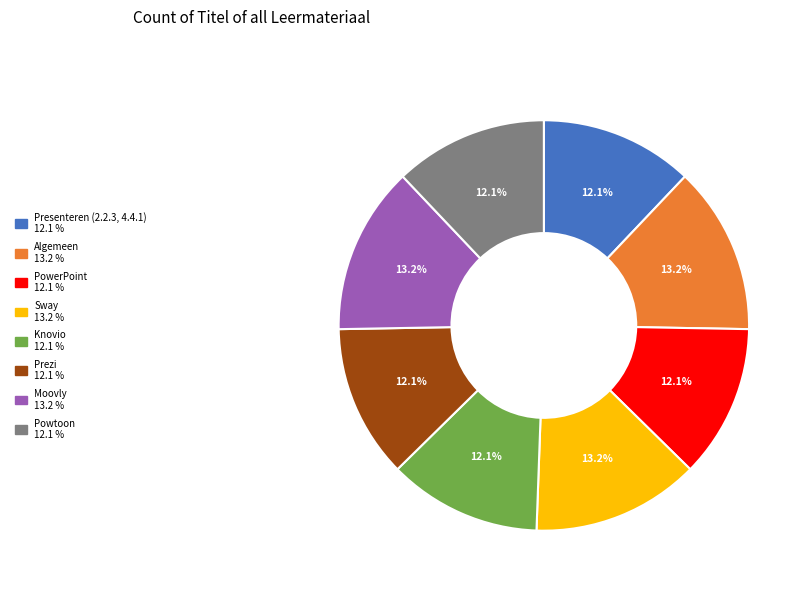

Between Moovly and Powtoon, which is larger?

Moovly